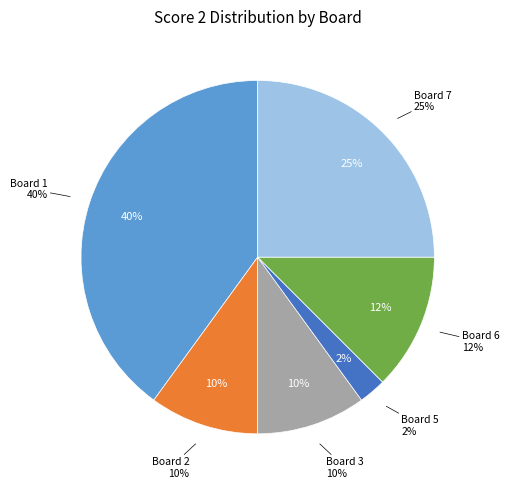

To the nearest percent, what is the combined percentage of 4 and 6?

12%